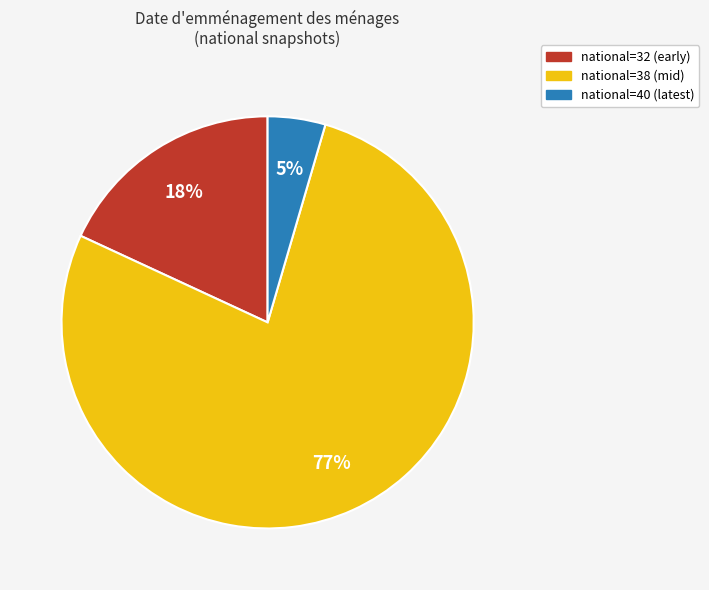

Is there any slice that represents more than half of the pie?

Yes